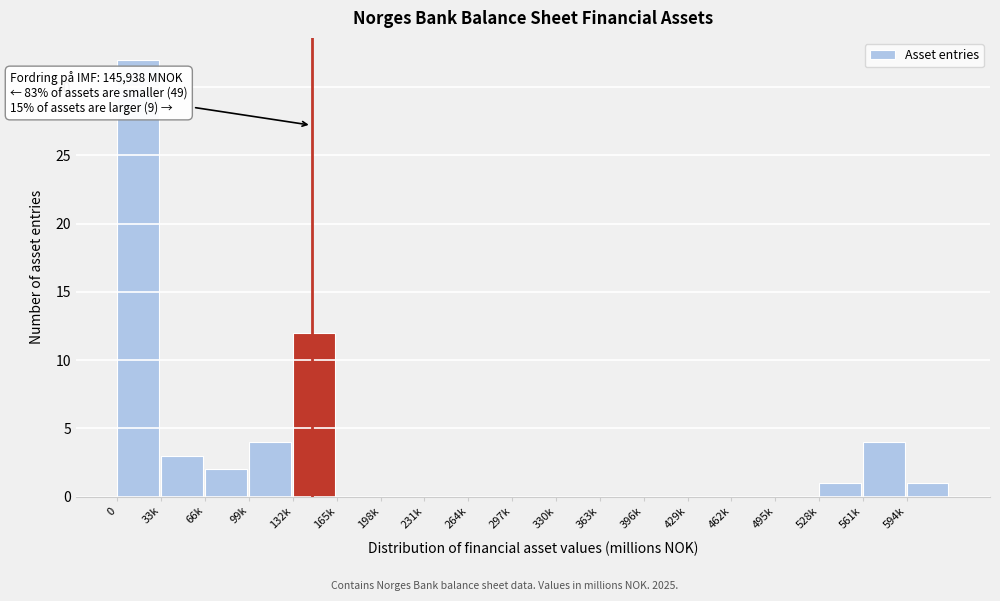

Reading left to right, extract all data points from this chart.

0=32	33k=3	66k=2	99k=4	132k=12	165k=0	198k=0	231k=0	264k=0	297k=0	330k=0	363k=0	396k=0	429k=0	462k=0	495k=0	528k=1	561k=4	594k=1